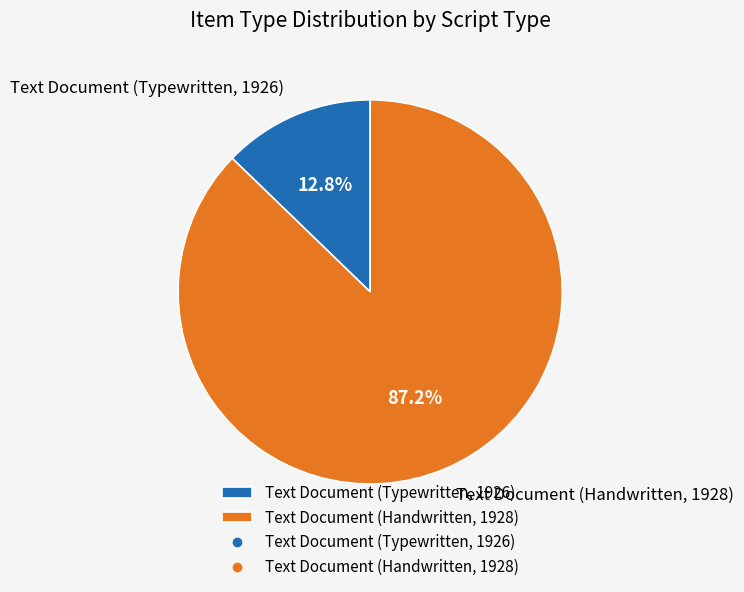

To the nearest percent, what is the average slice percentage?

50%